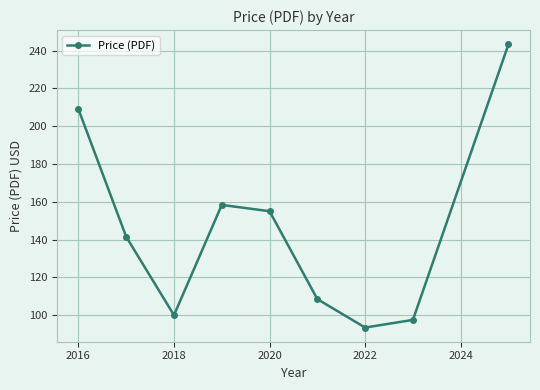

True or false: the data has more than 2 interior local peaks.

False